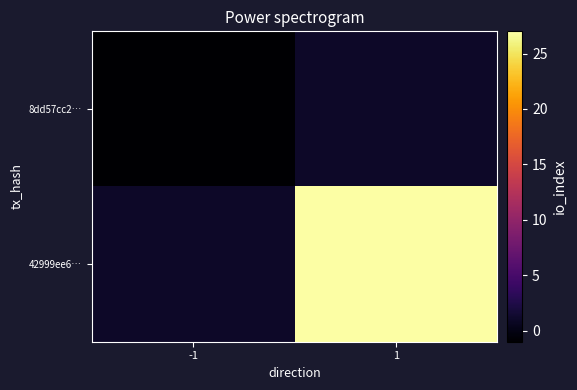

Which series has the widest spread of values?

42999ee6…